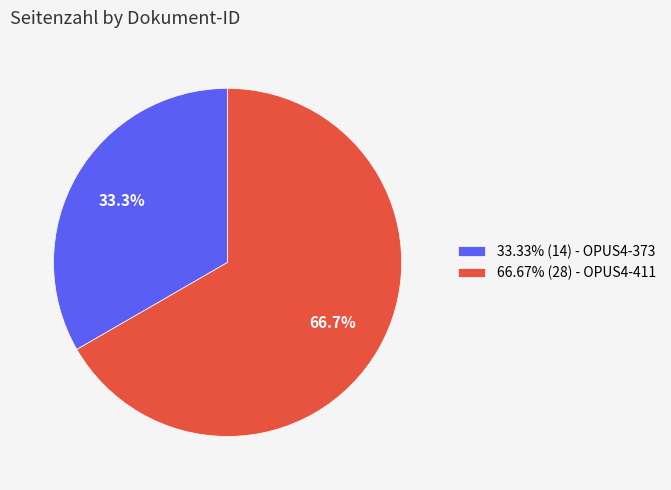

Does any single category account for the majority?

Yes